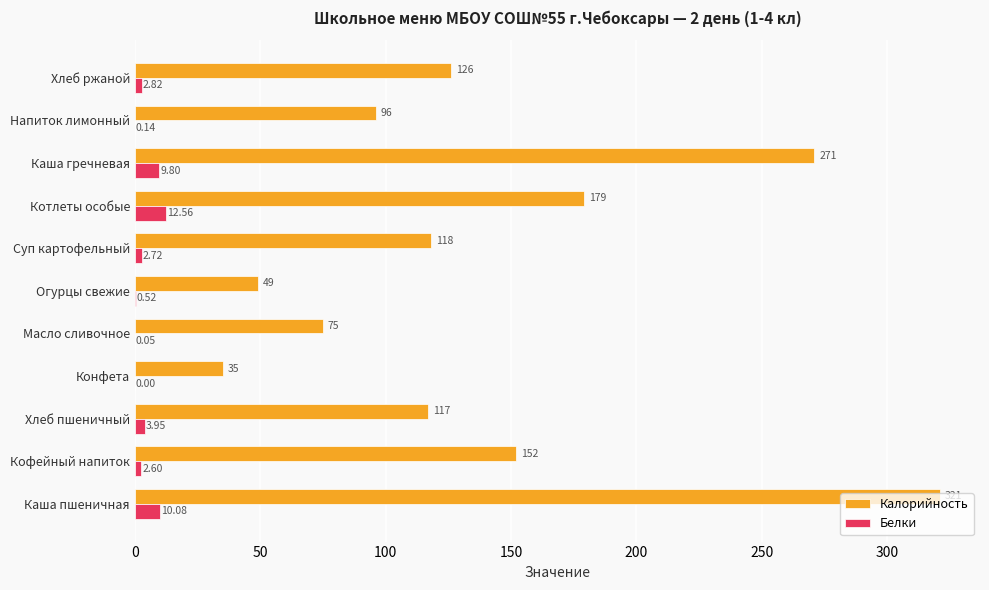

Between Огурцы свежие and Хлеб ржаной, which series saw the biggest shift?

Калорийность